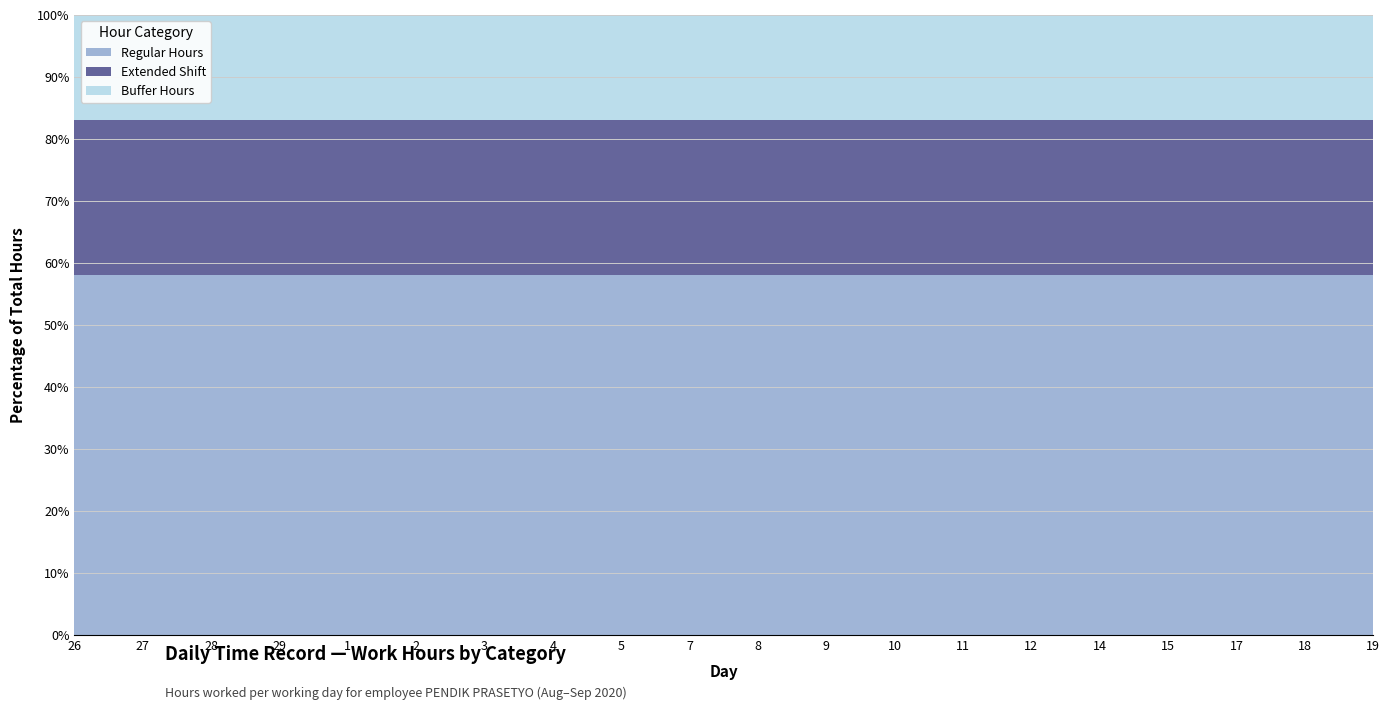

The value of Regular Hours at 19 is 27.0. True or false?

False